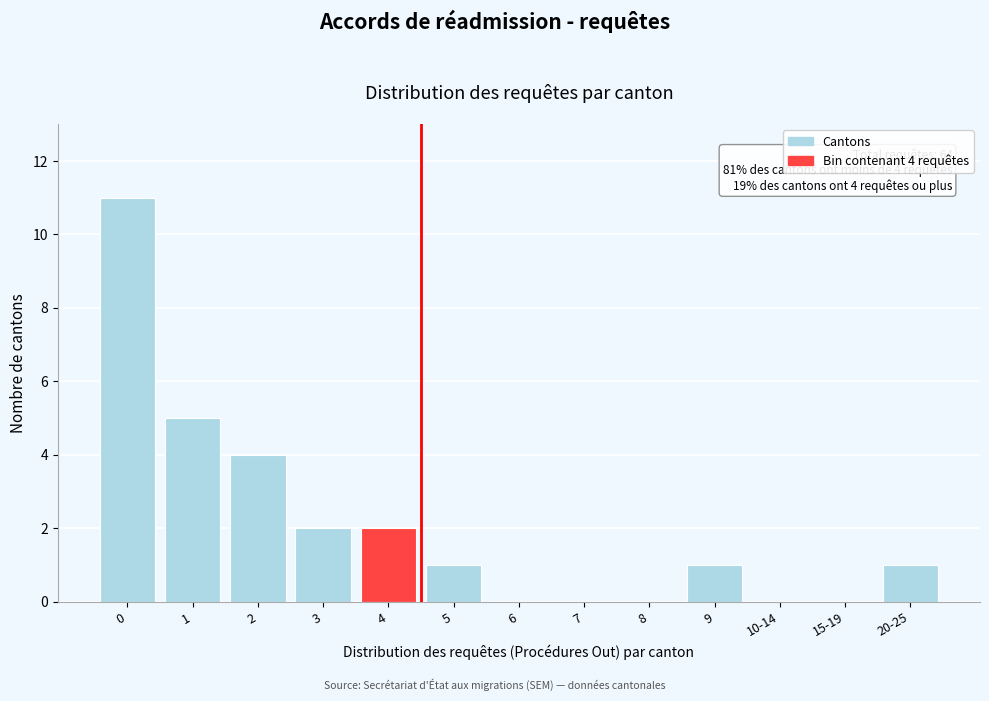

Reading left to right, transcribe all the data shown in this chart.

0=11	1=5	2=4	3=2	4=2	5=1	6=0	7=0	8=0	9=1	10-14=0	15-19=0	20-25=1